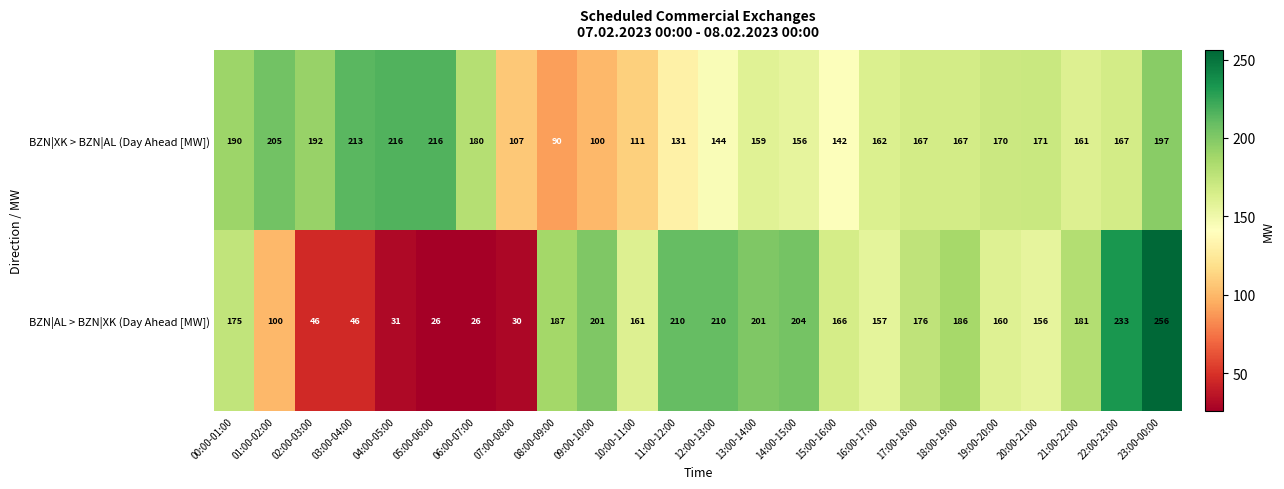

What value does the BZN|XK > BZN|AL (Day Ahead [MW]) series have at 16:00-17:00?

162